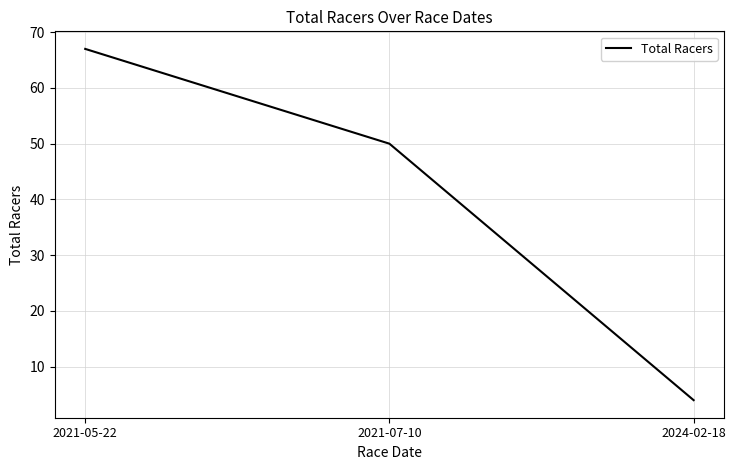

Which label corresponds to the largest value in the chart?

2021-05-22